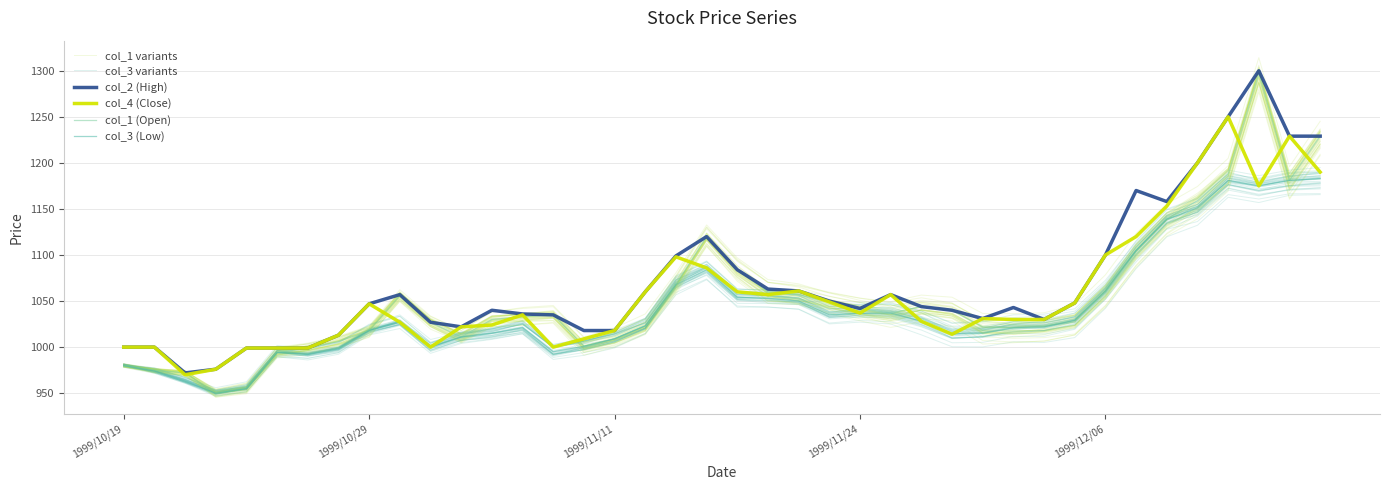

Where is col_3 variants nearest to the value 1065?

18